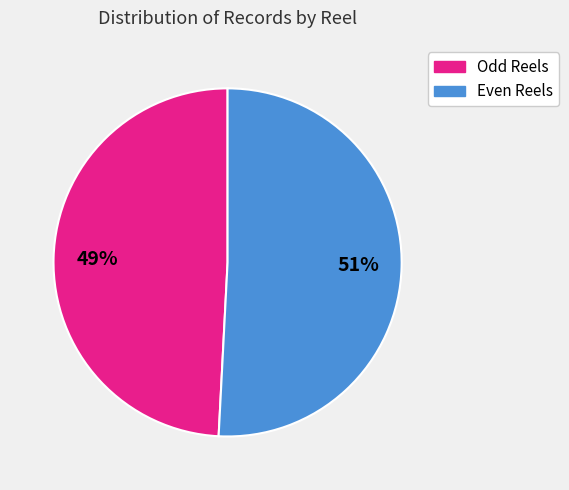

Is there any slice that represents more than half of the pie?

Yes